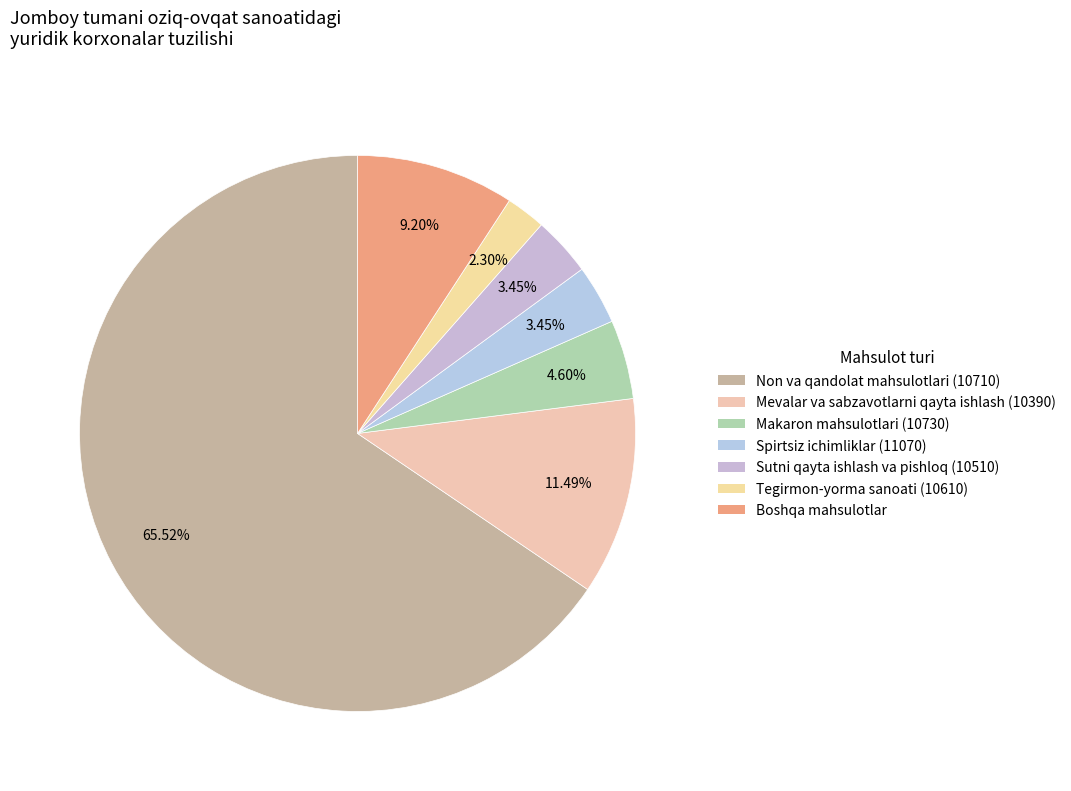

Which slice represents more than half of the pie?

Non va qandolat mahsulotlari (10710)